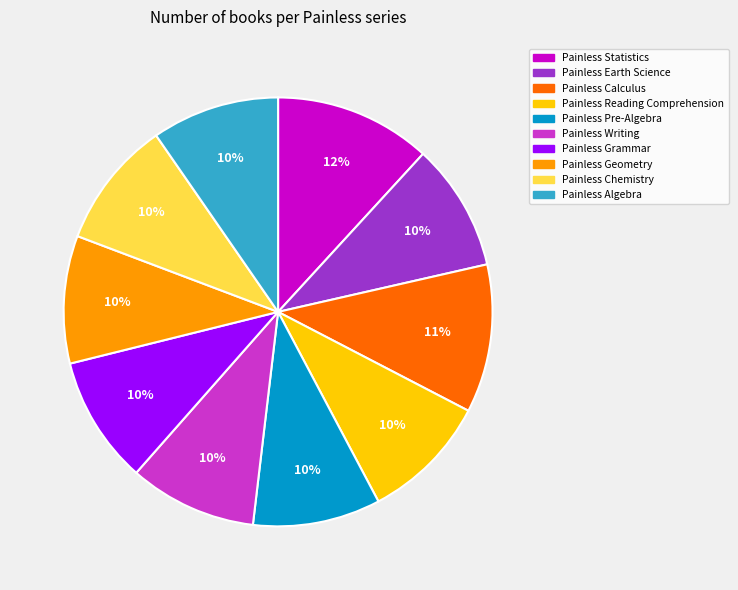

Do Painless Chemistry and Painless Writing together represent more than half of the pie?

No